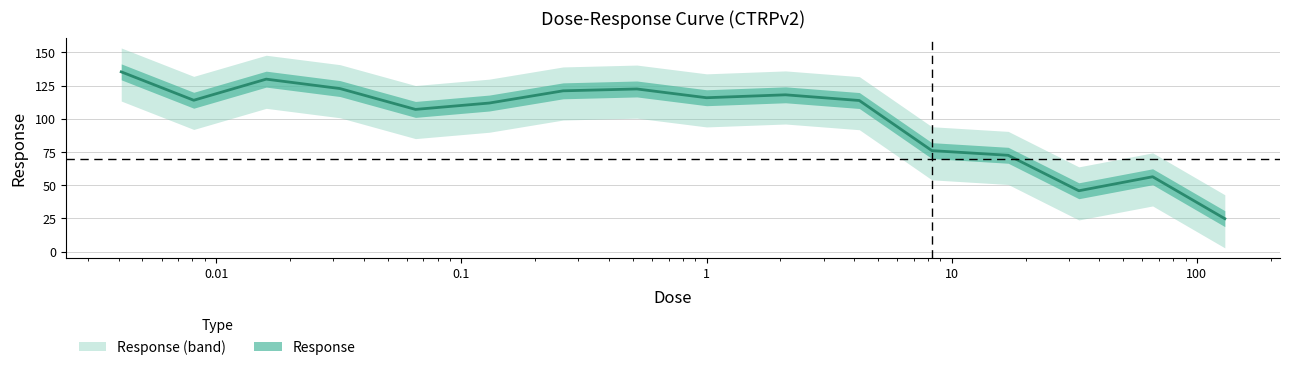

Approximately how many times larger is the value at 0.13 compared to 2.1?

0.9